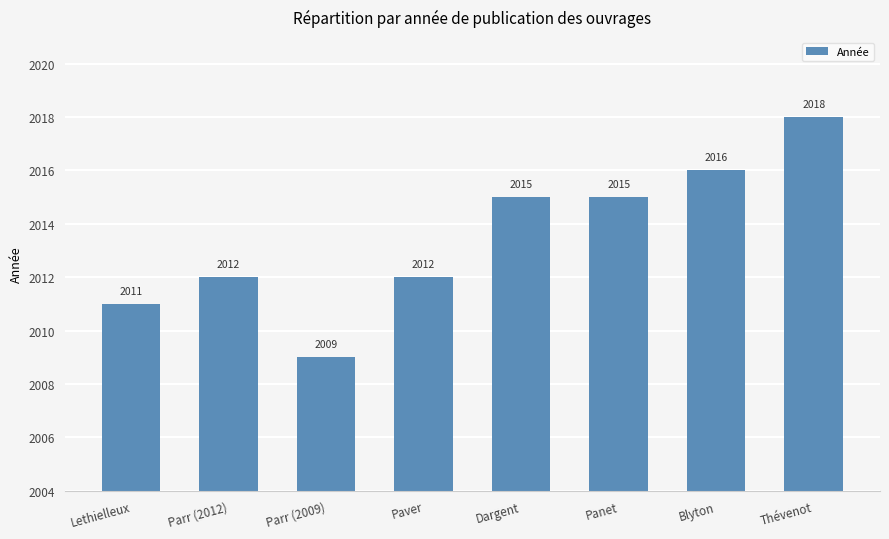

What is the difference between the maximum and minimum values?

9